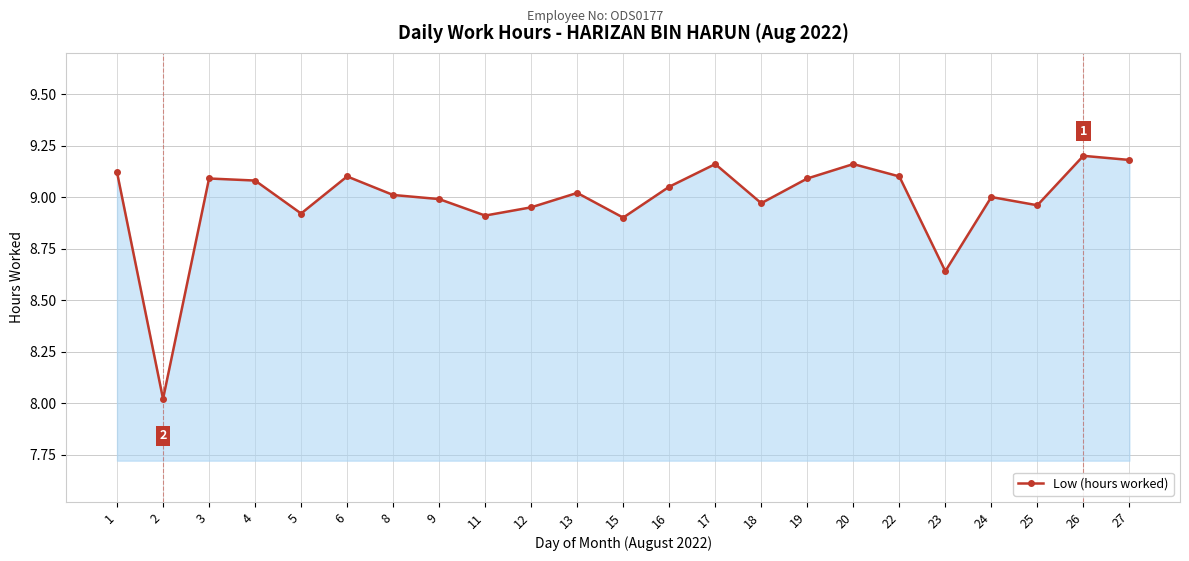

True or false: there are more than 2 points higher than both neighbors.

True